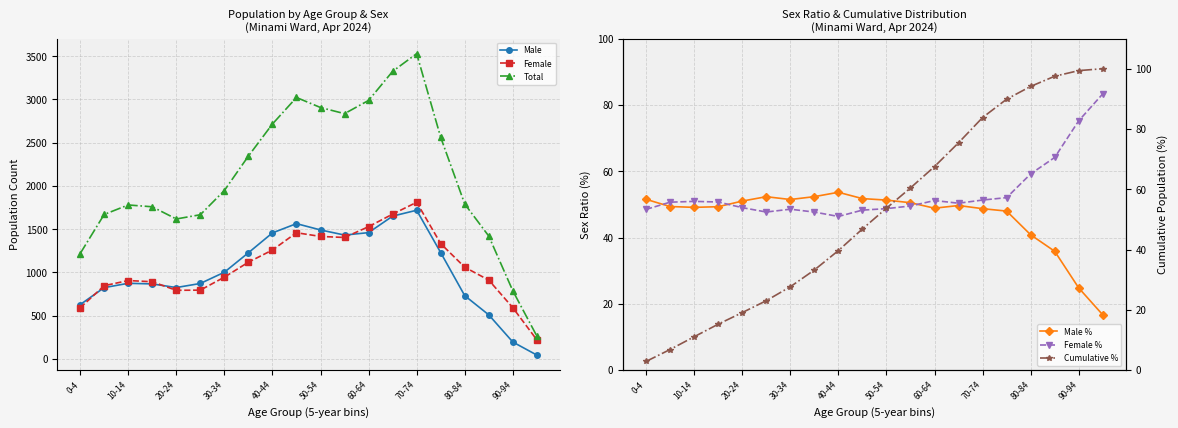

What is the sum of all Female % values?

1073.2